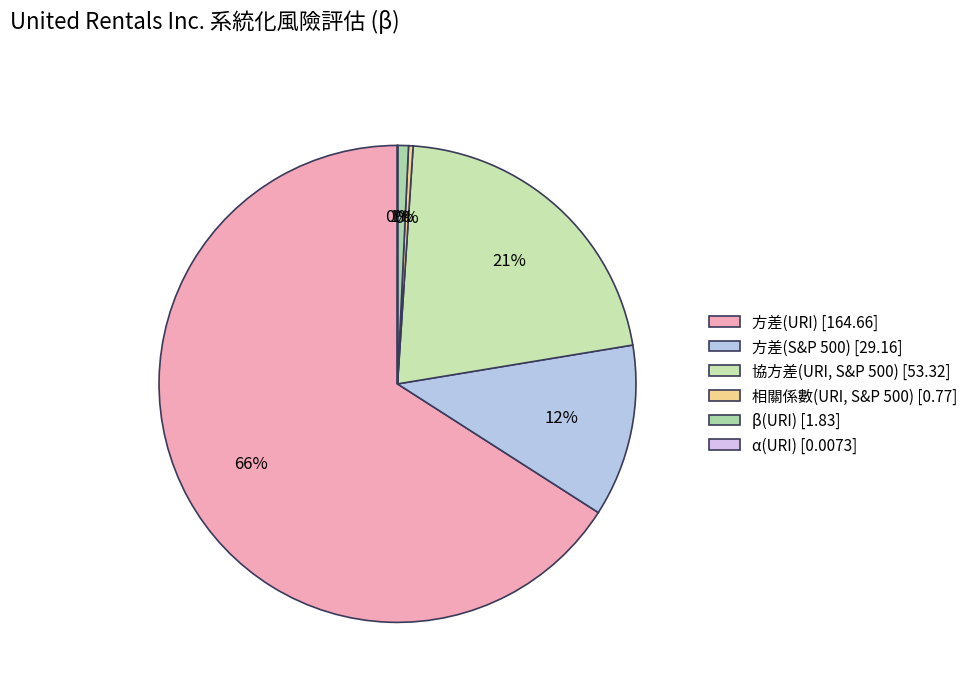

Count the number of slices in the pie.

6